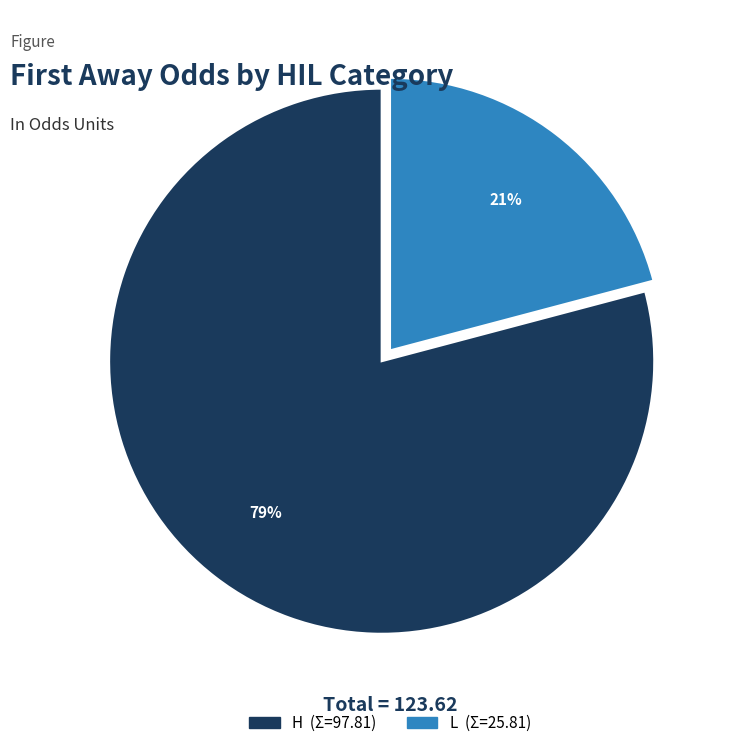

To the nearest percent, what is the difference between the largest and smallest slice percentages?

58%